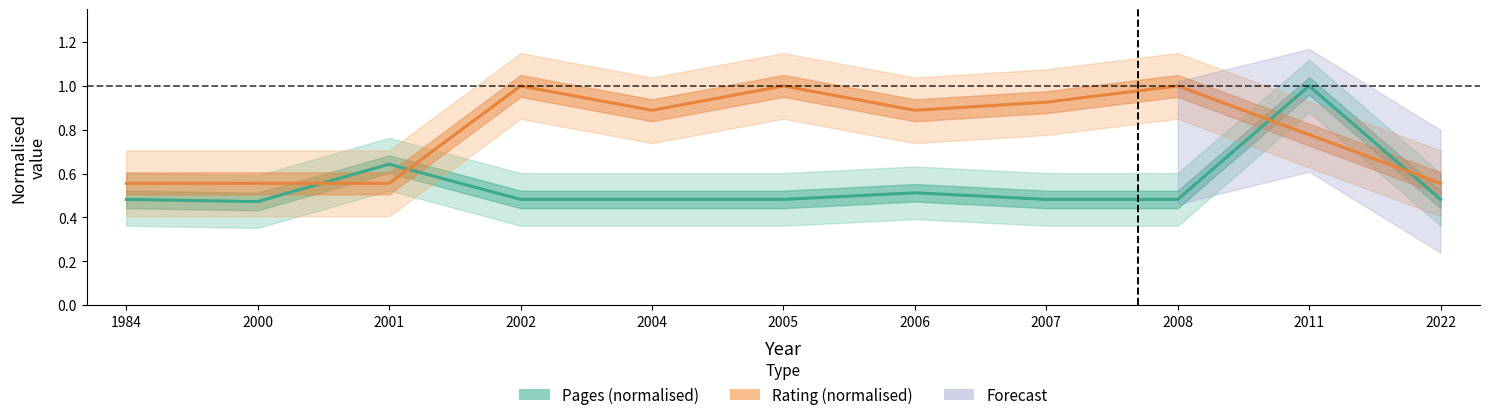

What is the value of the Rating (normalised) point at the 9th from the left?

1.0